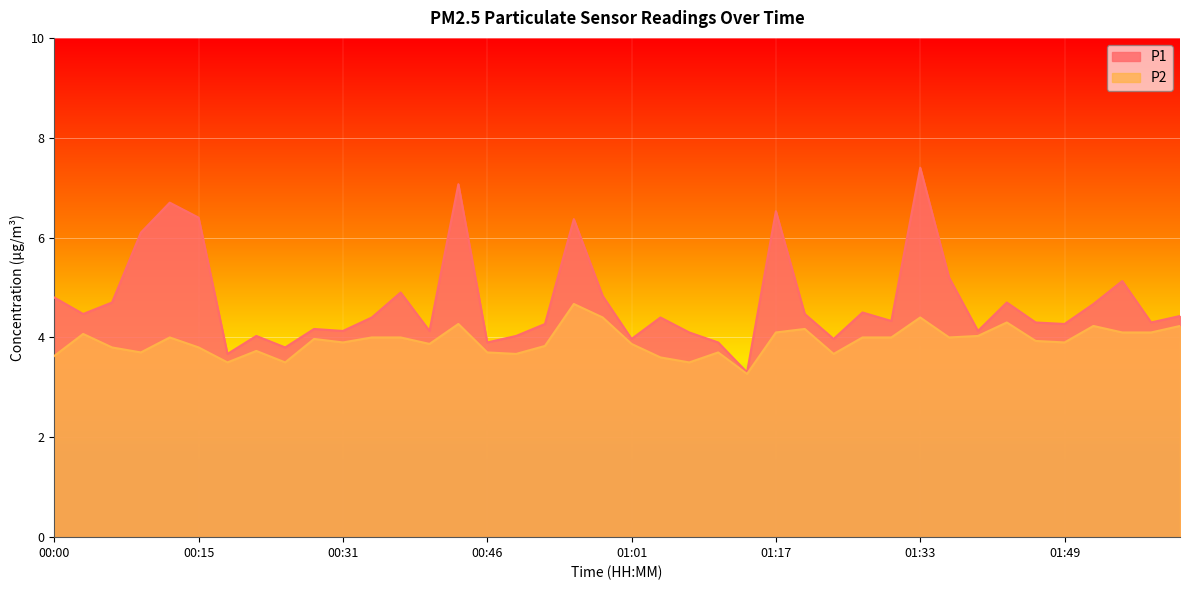

Reading left to right, extract all data points from this chart.

P1: 4.8	4.5	4.7	6.1	6.7	6.4	3.7	4.0	3.8	4.2	4.1	4.4	4.9	4.1	7.1	3.9	4.0	4.3	6.4	4.8	4.0	4.4	4.1	3.9	3.3	6.5	4.5	4.0	4.5	4.3	7.4	5.2	4.1	4.7	4.3	4.3	4.7	5.1	4.3	4.4
P2: 3.6	4.1	3.8	3.7	4.0	3.8	3.5	3.7	3.5	4.0	3.9	4.0	4.0	3.9	4.3	3.7	3.7	3.8	4.7	4.4	3.9	3.6	3.5	3.7	3.3	4.1	4.2	3.7	4.0	4.0	4.4	4.0	4.0	4.3	3.9	3.9	4.2	4.1	4.1	4.2